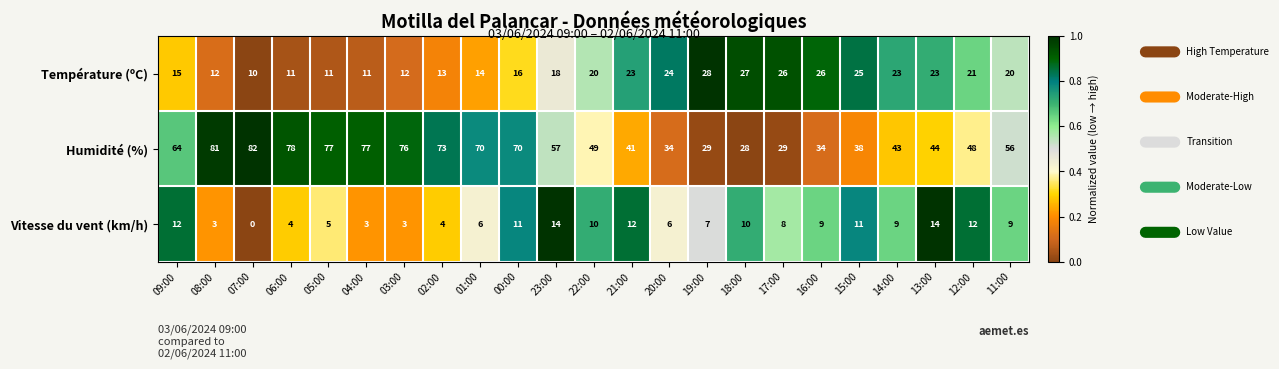

At how many categories does at least one series exceed 0?

23